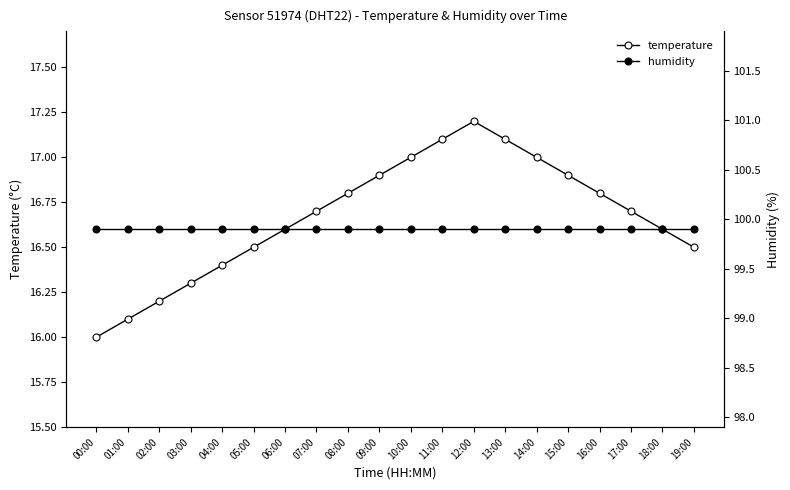

Does the chart have visible grid lines?

No